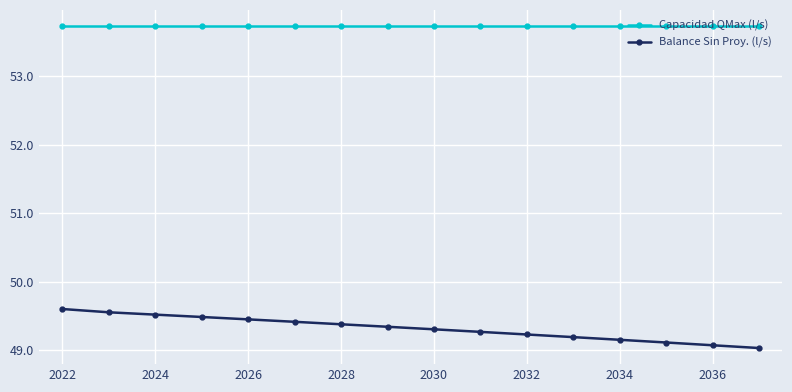

True or false: Balance Sin Proy. (l/s) and Capacidad QMax (l/s) cross at least once.

False